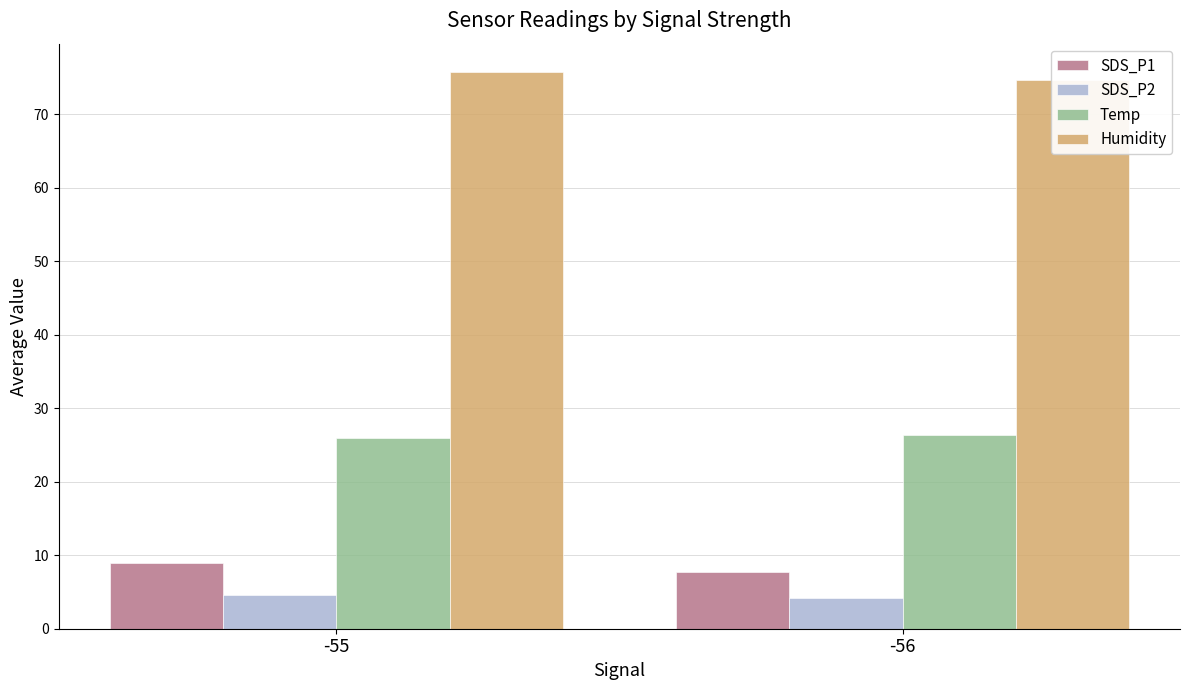

Rank the categories by SDS_P1 value from lowest to highest.

-56, -55